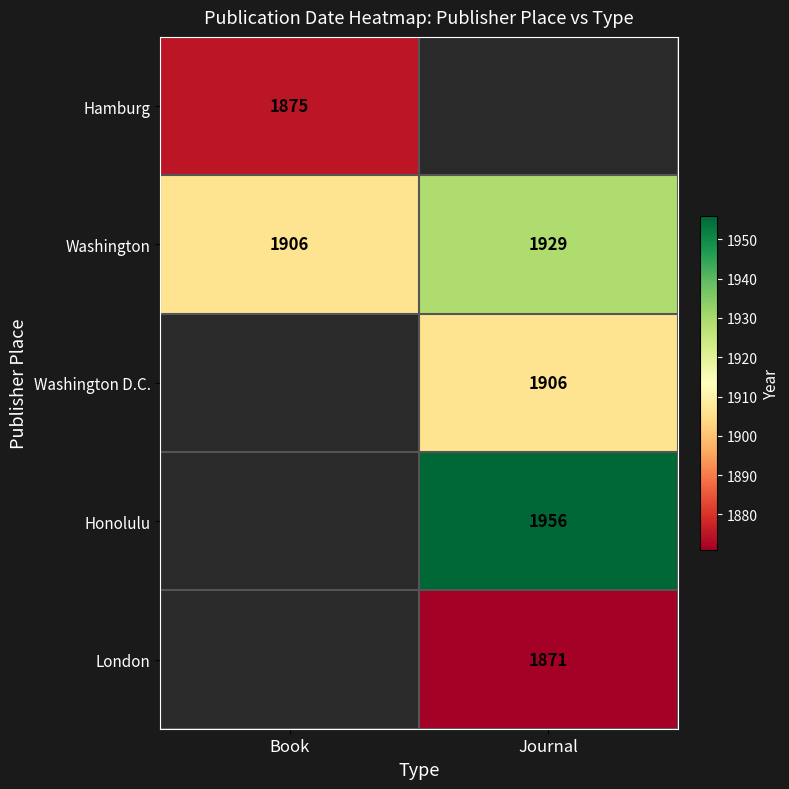

What is the maximum value for Washington?

1929